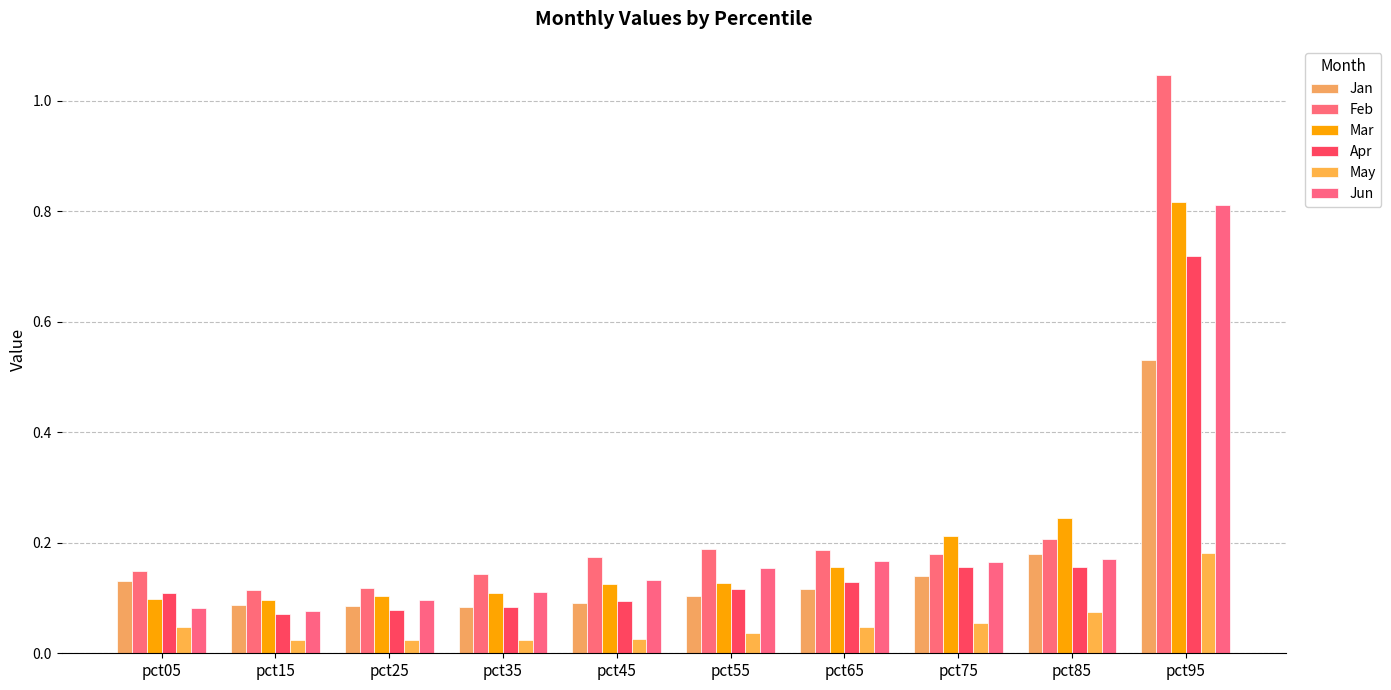

Between pct35 and pct15, which is larger?

pct15